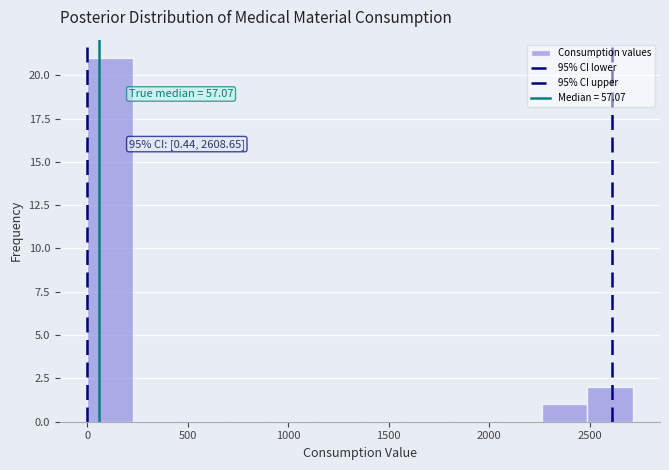

Which range on the x-axis has the tallest bar?

0 to 250